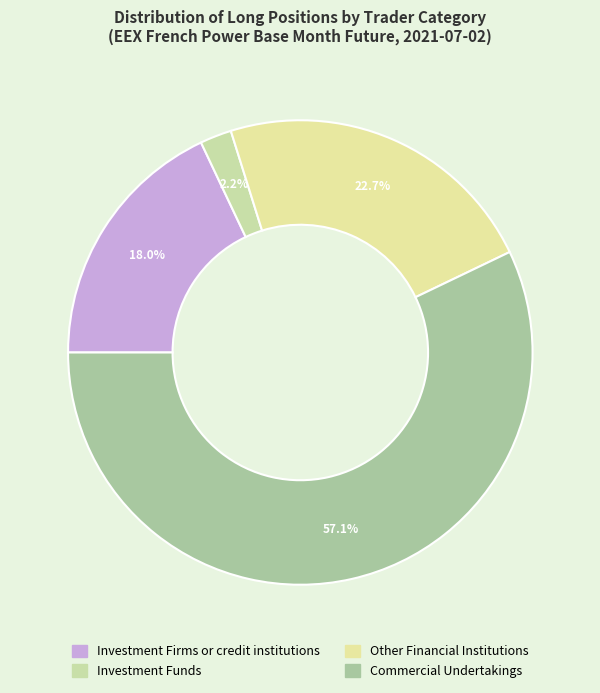

How many slices are in this pie chart?

4